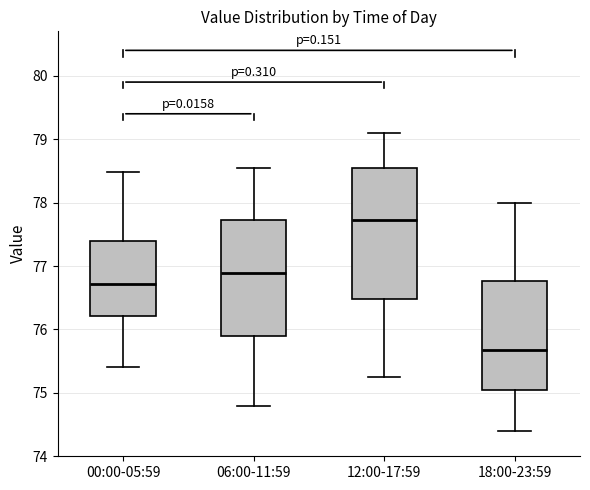

Reading left to right, transcribe this box plot: for each box, give where its median line is, the range the box spans, and where its two whiskers end, as read against the y-axis. The values are not printed on the chart, so give them approximately, as read against the axis.

00:00-05:59: median 76.7, box 76.2 to 77.4, whiskers 75.4 to 78.5
06:00-11:59: median 76.9, box 75.9 to 77.7, whiskers 74.8 to 78.6
12:00-17:59: median 77.7, box 76.5 to 78.5, whiskers 75.3 to 79.1
18:00-23:59: median 75.7, box 75.0 to 76.8, whiskers 74.4 to 78.0